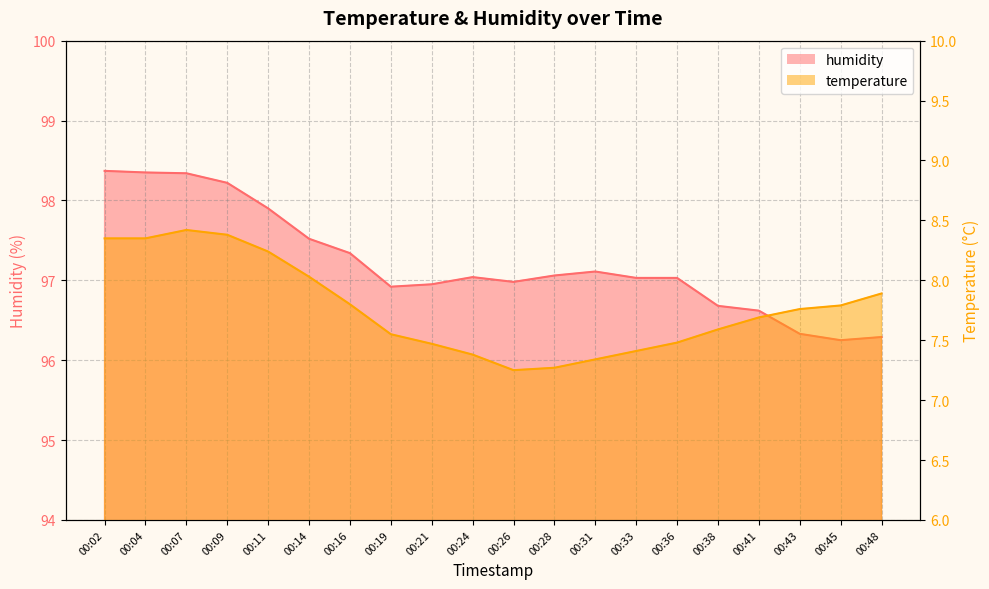

Rank the series by their maximum value, from highest to lowest.

humidity, temperature